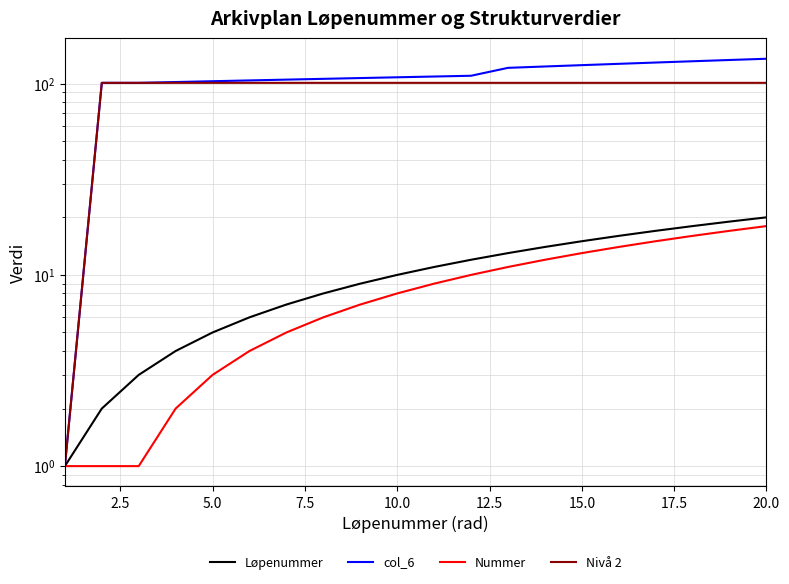

Is it true that Nivå 2 equals 43 at 15.0?

False